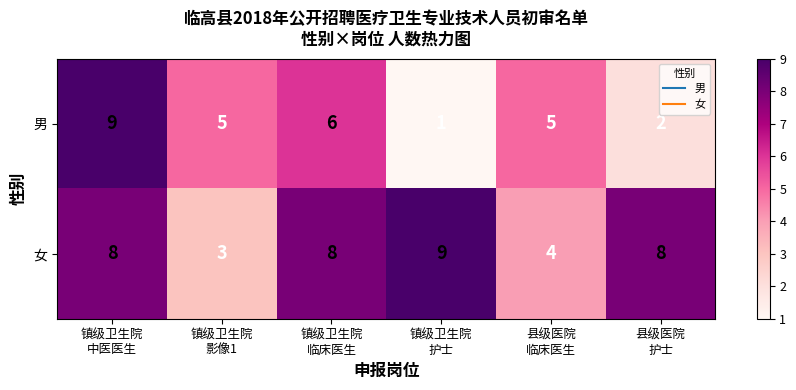

What is the maximum value for 男?

9